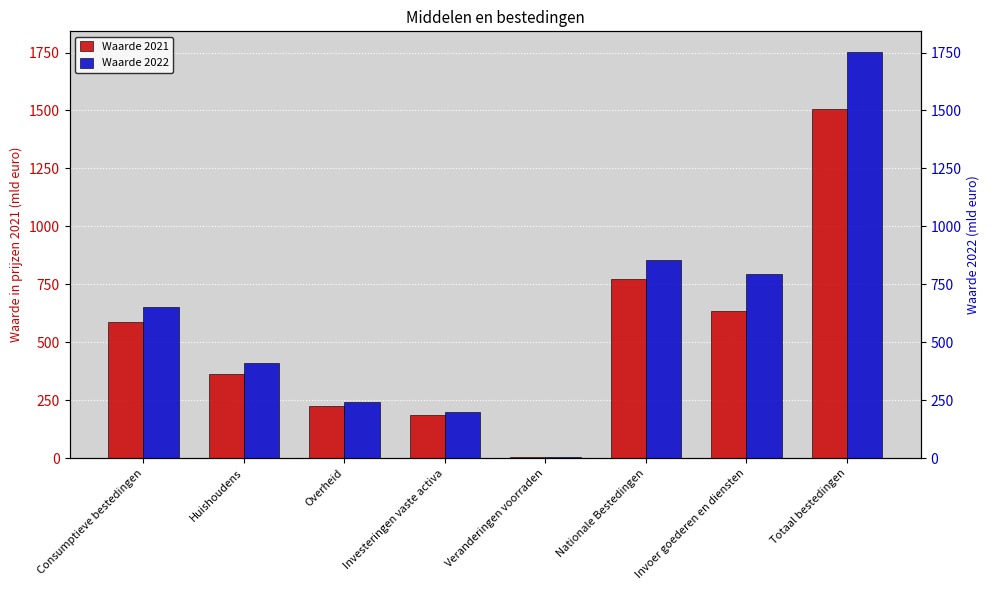

The value of Waarde 2021 at Huishoudens is 565.0. True or false?

False